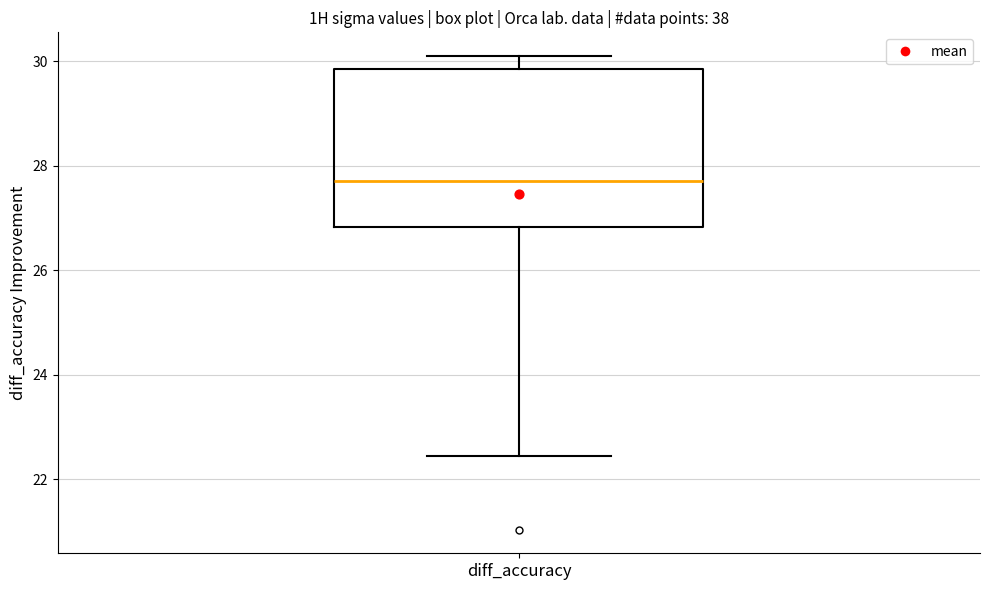

Where is the lower edge of the box for diff_accuracy on the y-axis? The values are not printed on the chart, so give them approximately, as read against the axis.

26.8